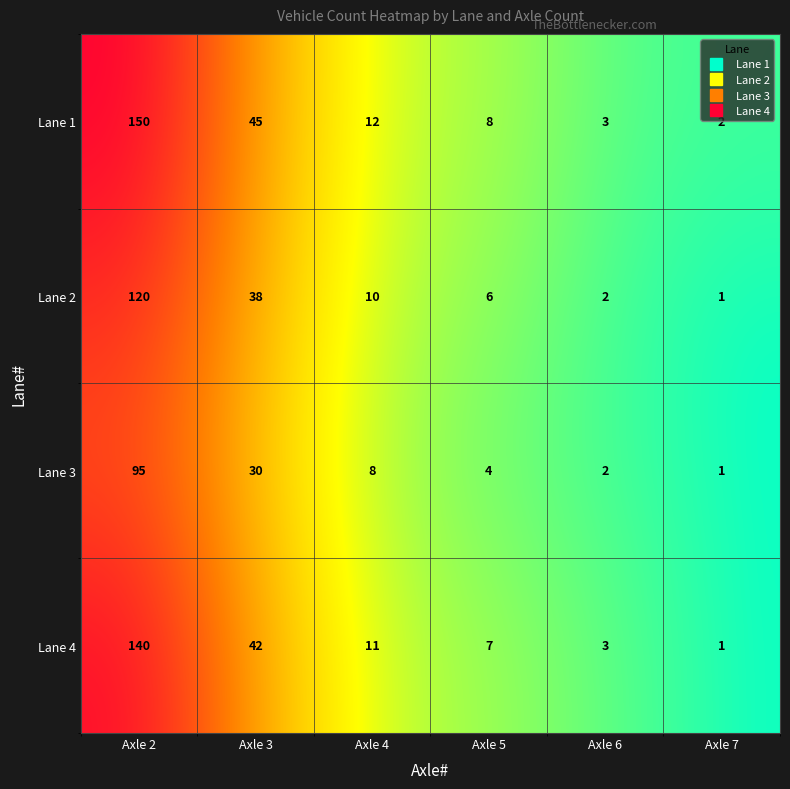

What is the total value across all series at Axle 5?

25